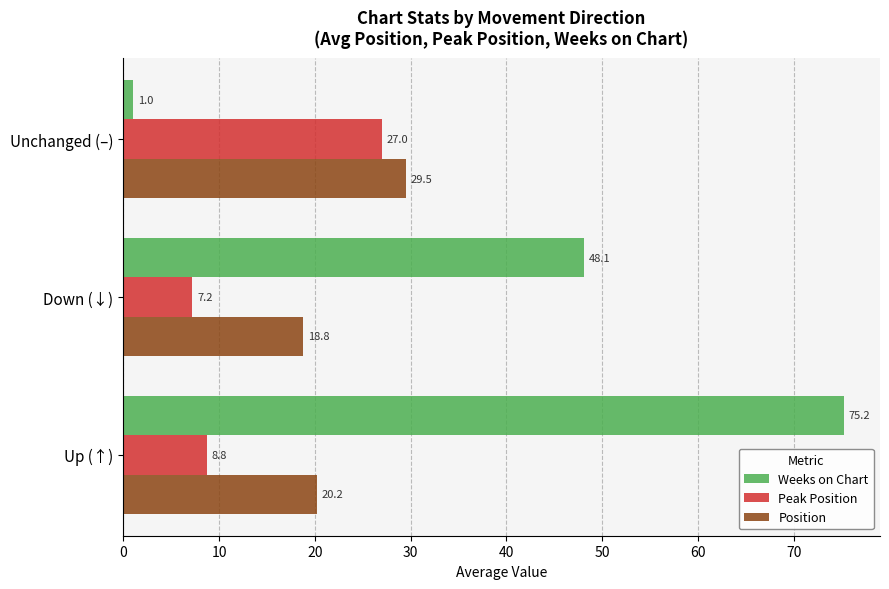

At how many categories does at least one series exceed 25?

3